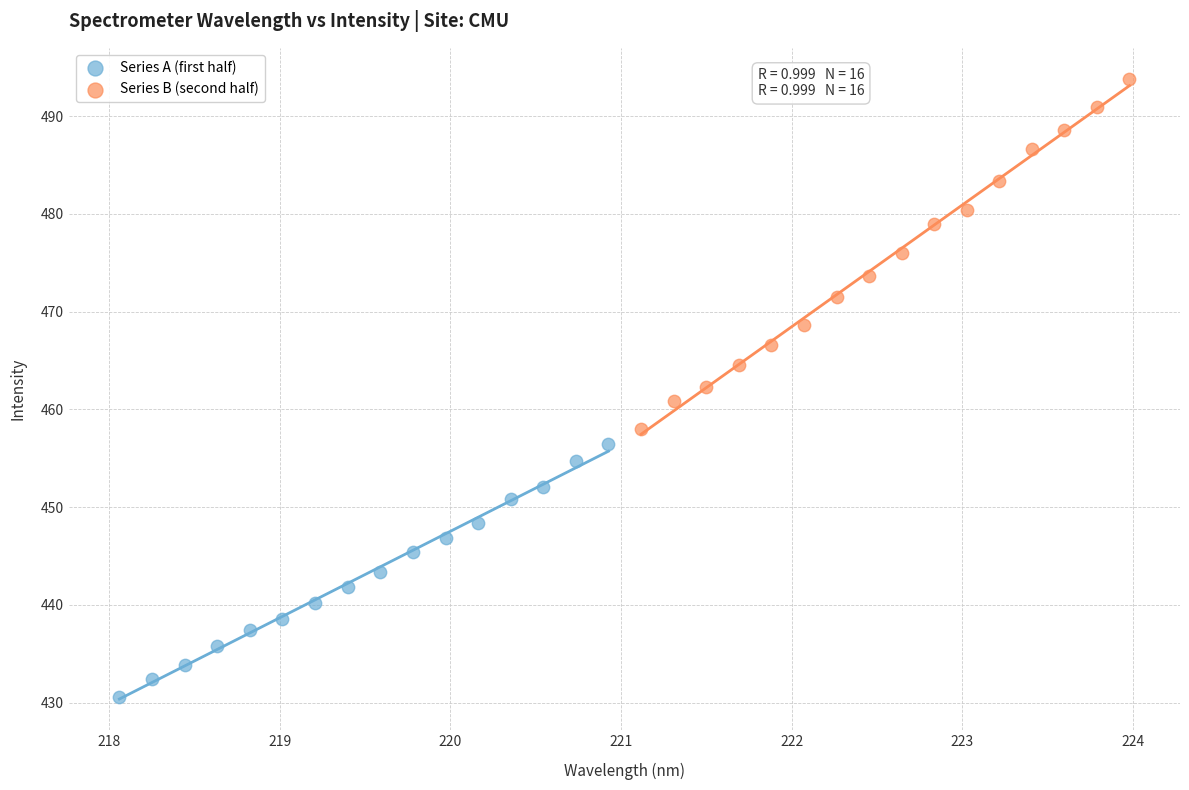

Which series contains the highest Y value?

Series B (second half)